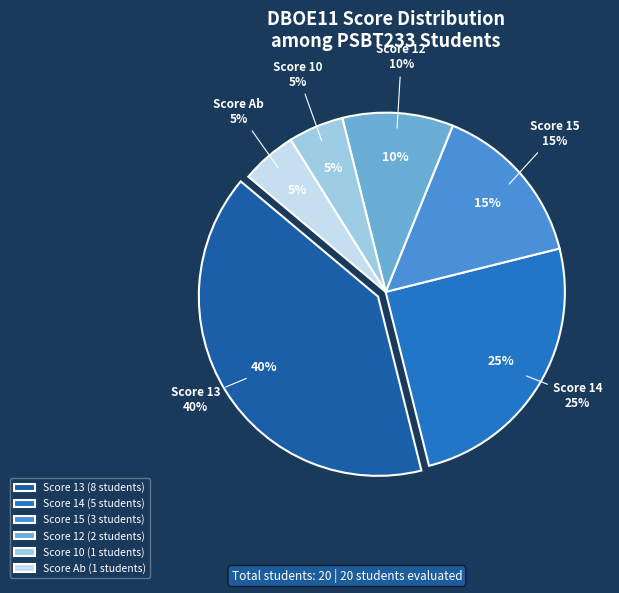

To the nearest percent, what is the average slice percentage?

17%